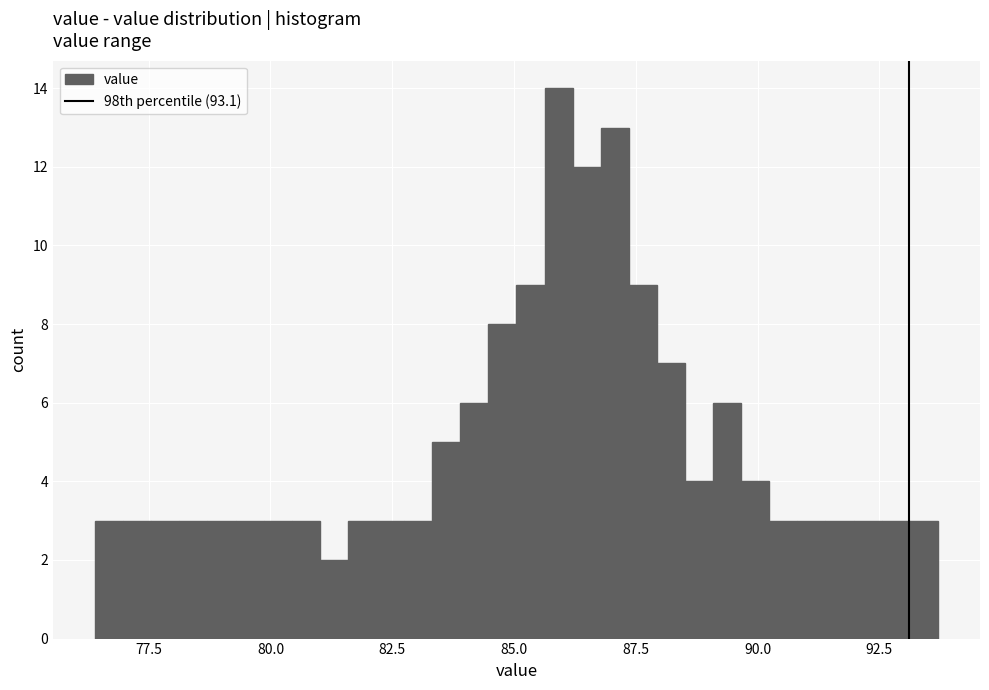

Around what value on the x-axis is the tallest bar? Give the approximate position of its centre, as read against the axis.

86.0